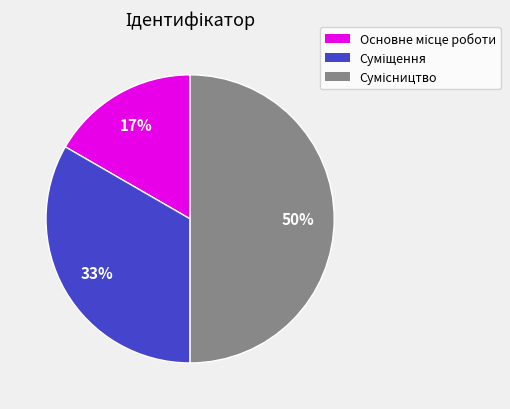

To the nearest percent, what is the difference between the largest and smallest slice percentages?

33%